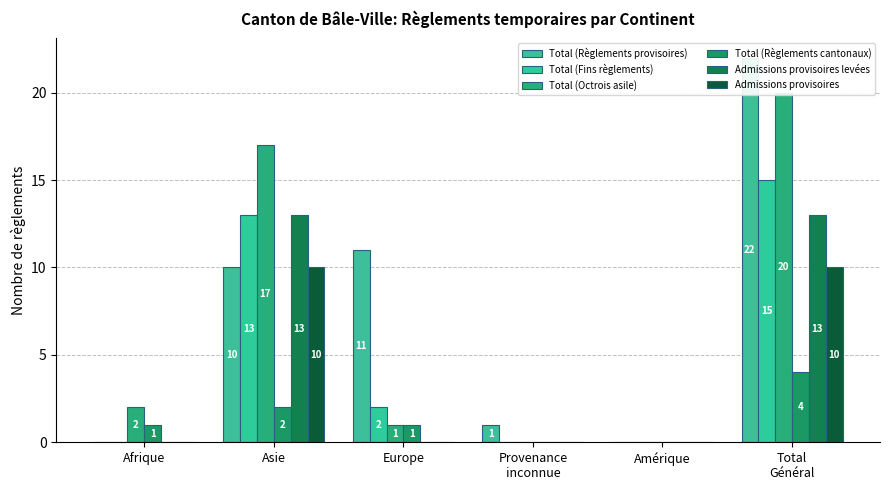

Reading left to right, list all the values displayed in this chart.

Total (Règlements provisoires): 0	10	11	1	0	22
Total (Fins règlements): 0	13	2	0	0	15
Total (Octrois asile): 2	17	1	0	0	20
Total (Règlements cantonaux): 1	2	1	0	0	4
Admissions provisoires levées: 0	13	0	0	0	13
Admissions provisoires: 0	10	0	0	0	10